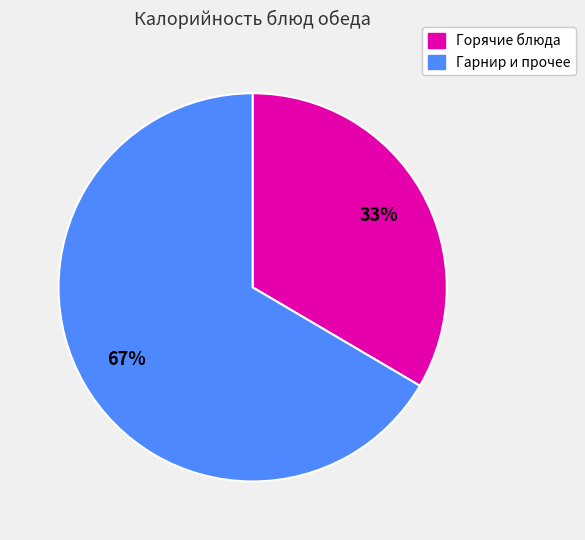

Count the number of slices in the pie.

2